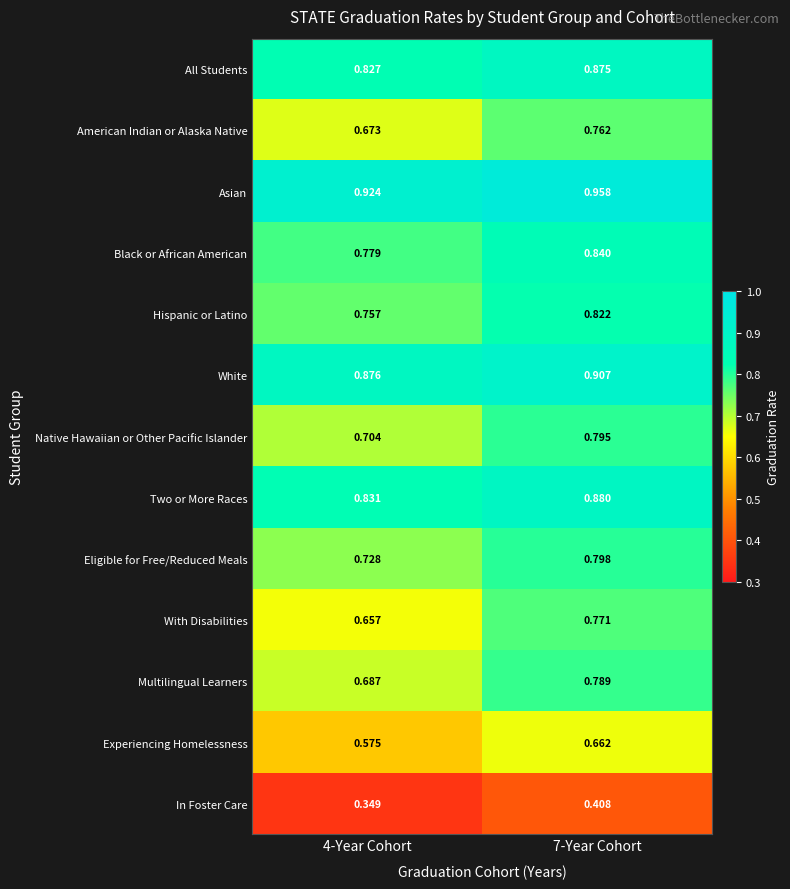

At how many categories does at least one series exceed 0?

2